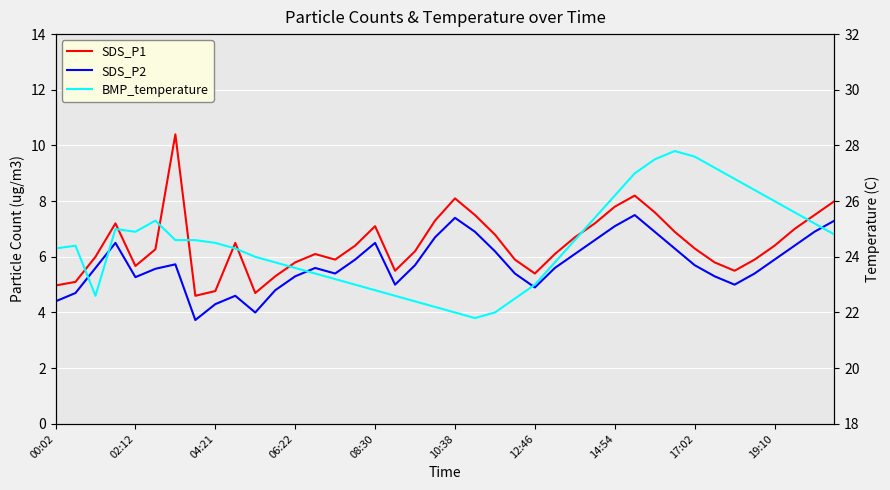

What position from the left is 30?

31